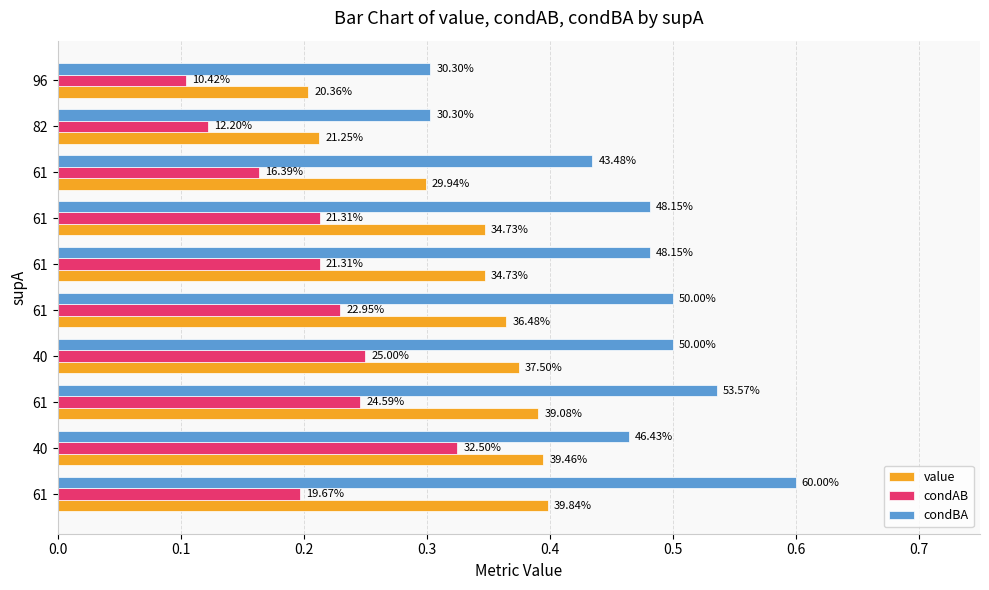

What is the average value of the value series?

0.3